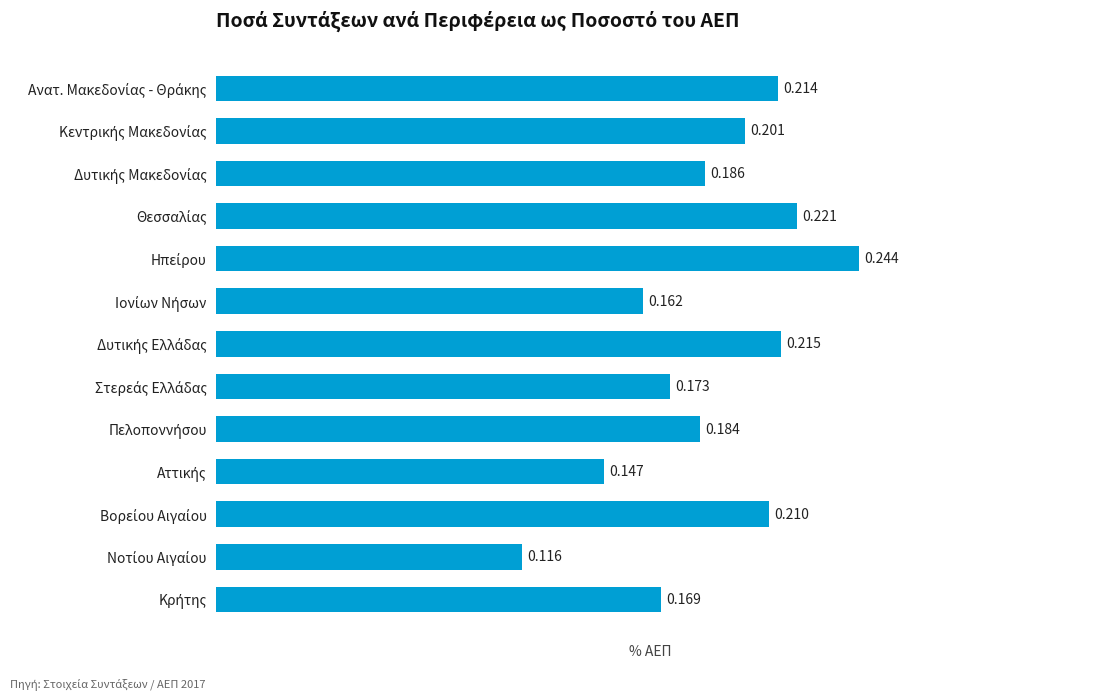

What is the sum of all values?

2.4